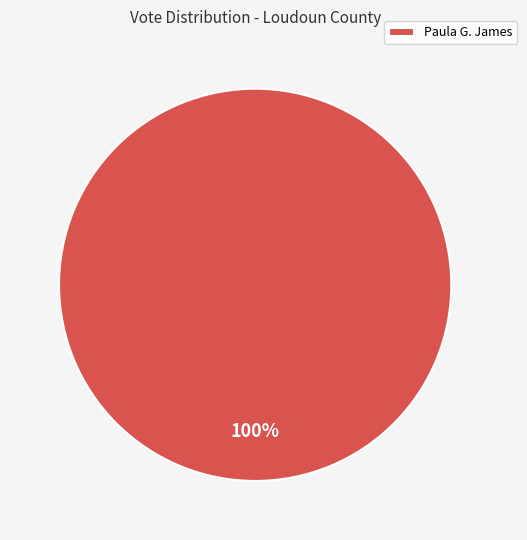

Is it true that Paula G. James is 90% of the pie?

False